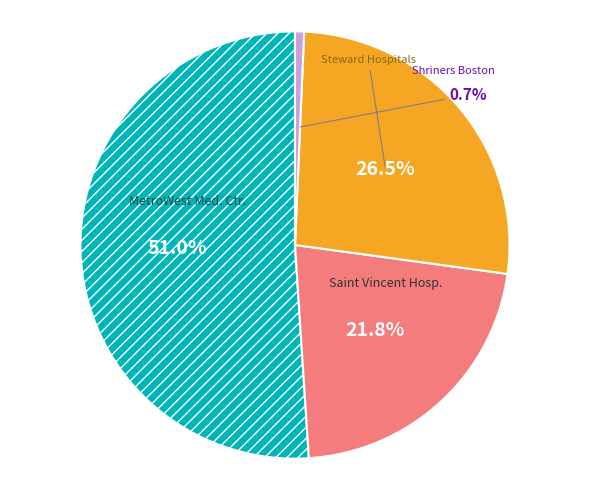

Does any single category account for the majority?

Yes